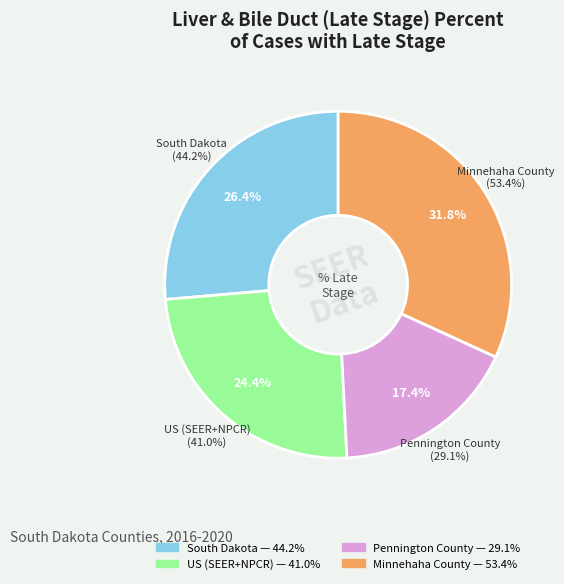

To the nearest percent, what percentage of the pie is US (SEER+NPCR)?

24%